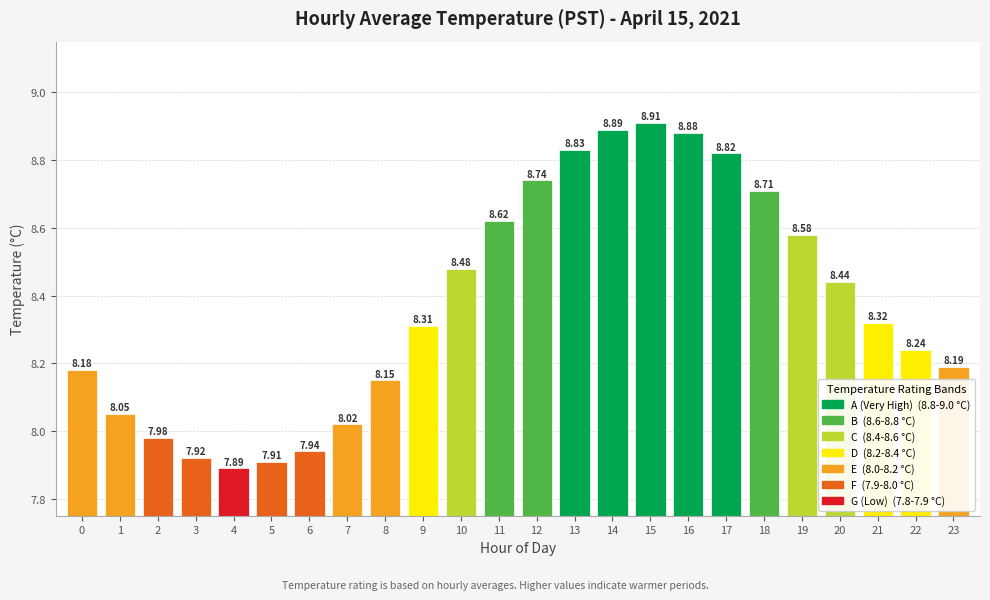

Is it true that the value at 19 is 13.3?

False